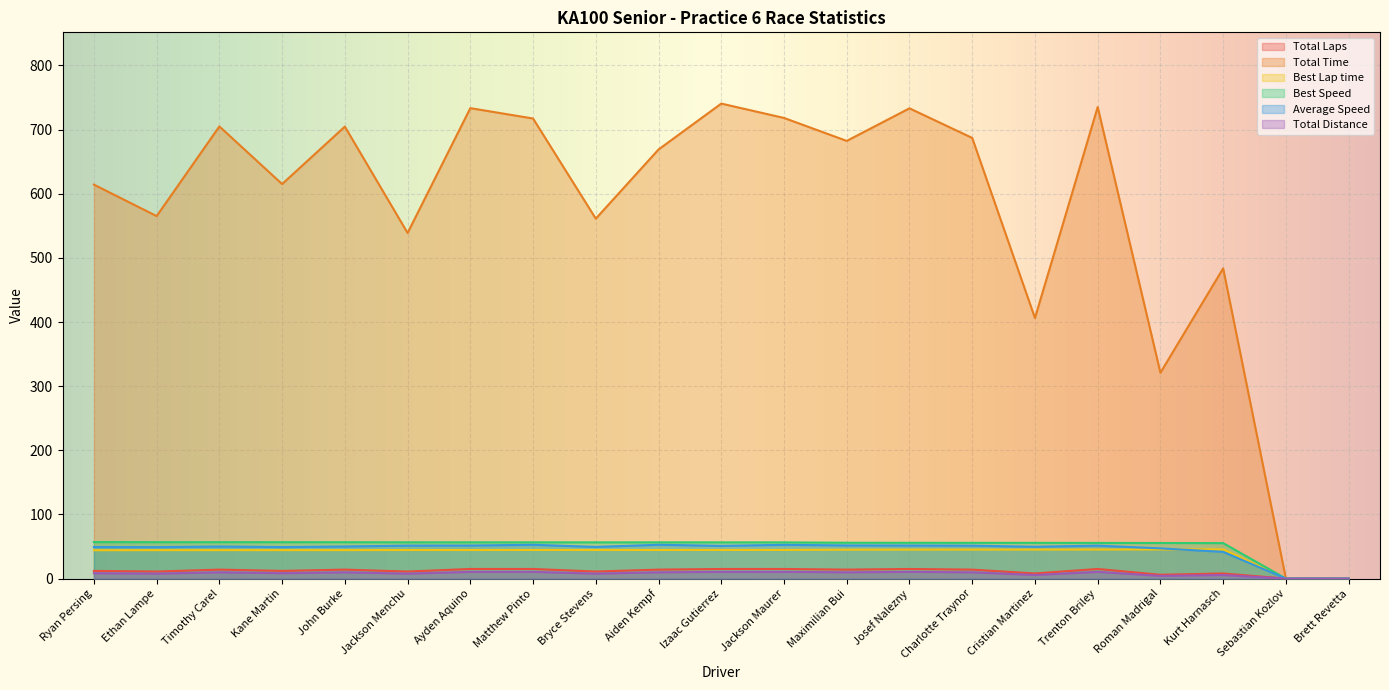

How many values in Total Distance are above zero?

19